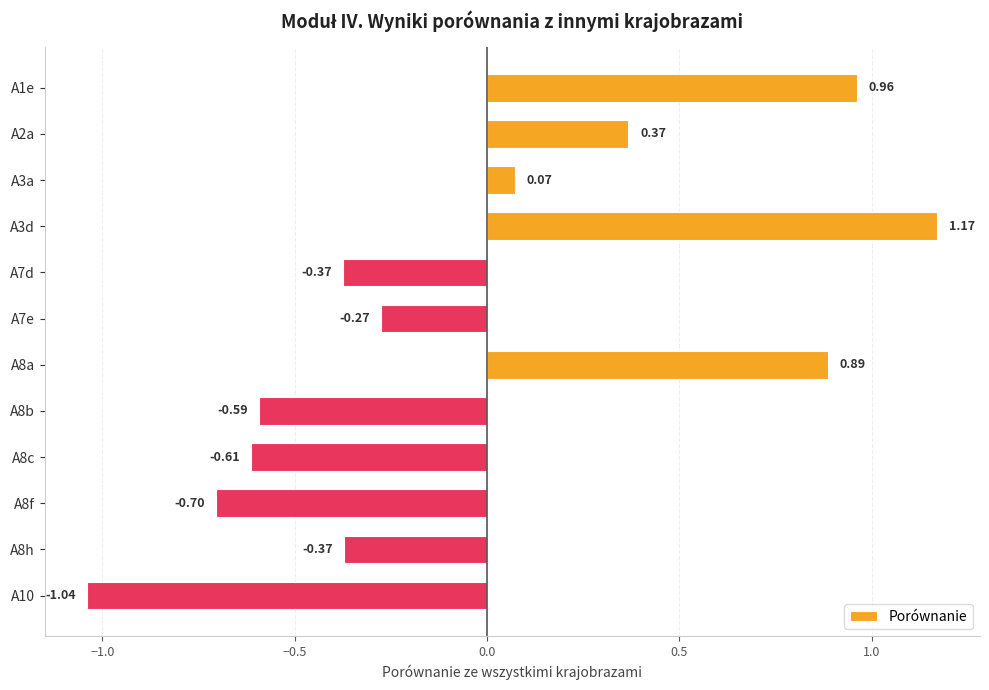

What is the change in value from A1e to A7d?

-1.3